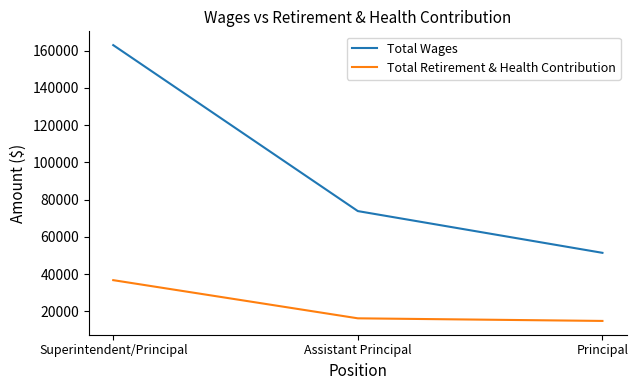

What value does the Total Retirement & Health Contribution series have at Superintendent/Principal, to the nearest 50?

36750